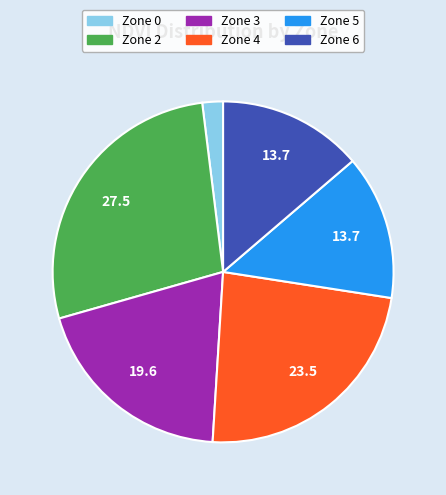

What is the smallest slice in the pie chart?

Zone 0